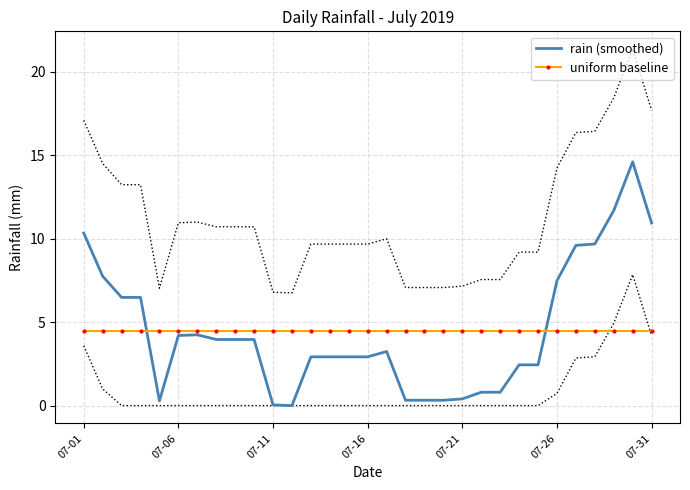

What is the lowest value of the uniform baseline series?

4.5